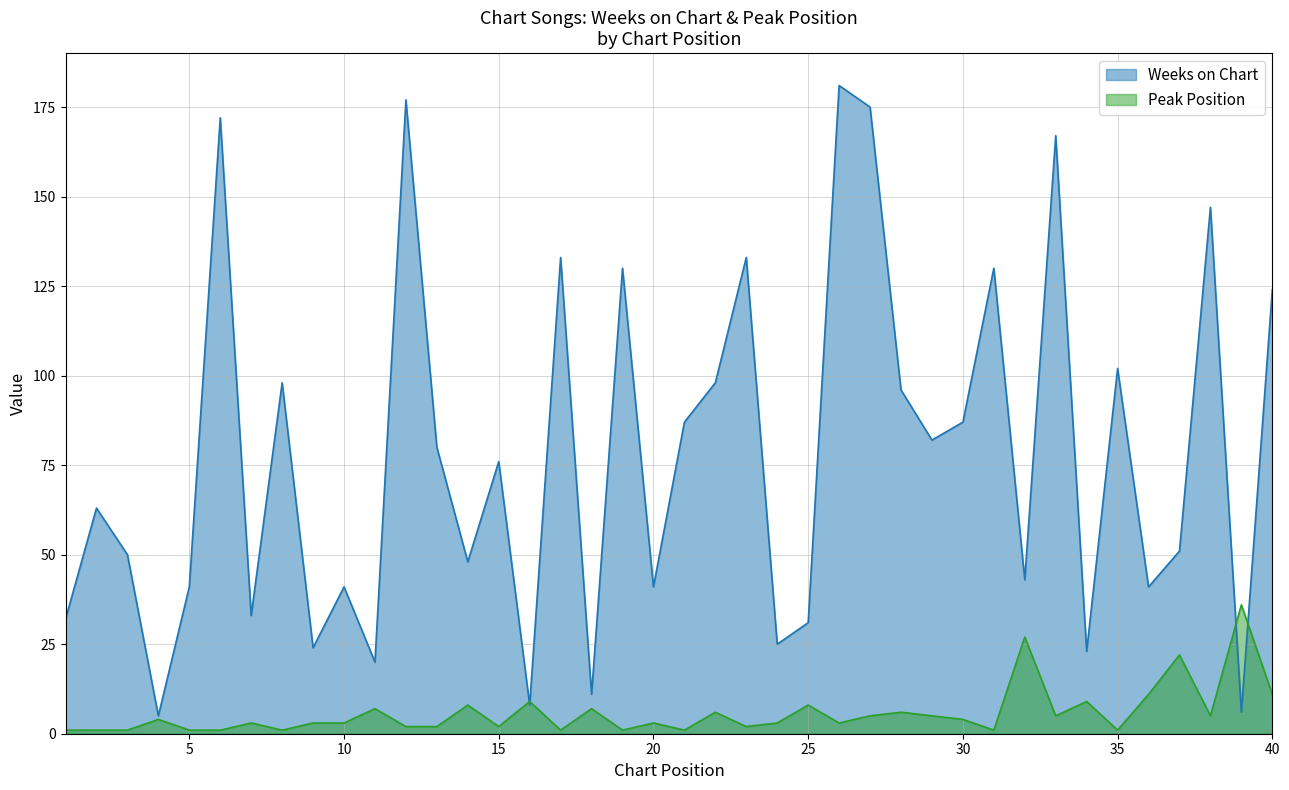

Read the Weeks on Chart value at 1.

32